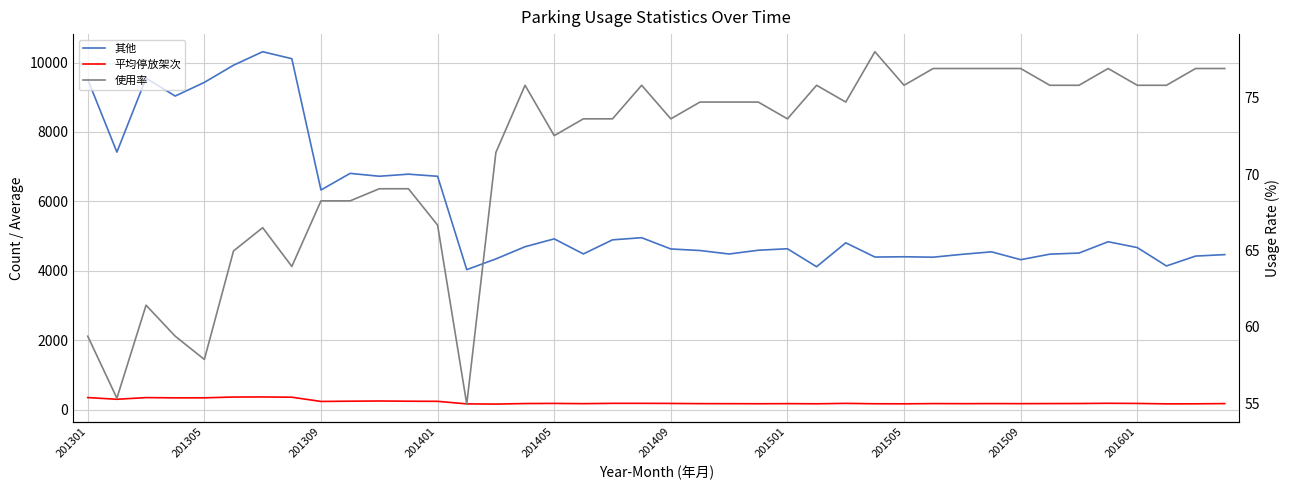

Is the value of 平均停放架次 at 18 greater than the value of 使用率 at 11?

Yes